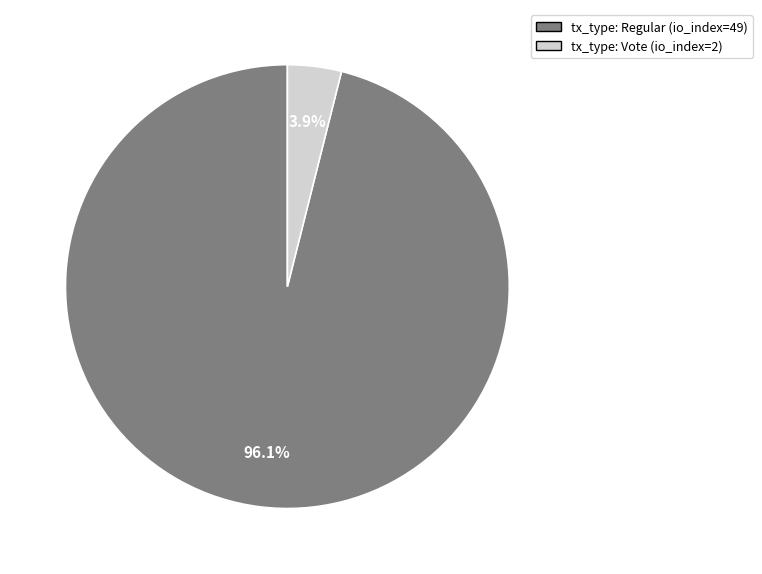

Is there any slice that represents more than half of the pie?

Yes